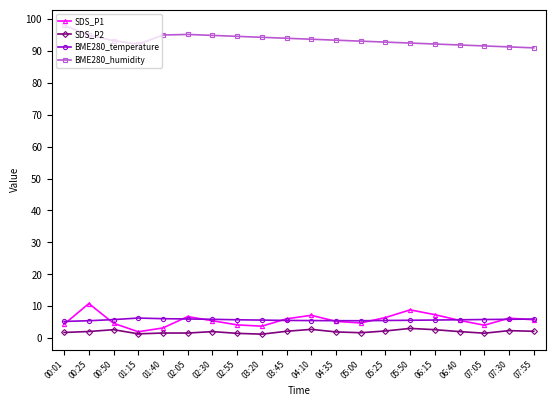

True or false: SDS_P1 has a value of 4.7 at 00:50.

True